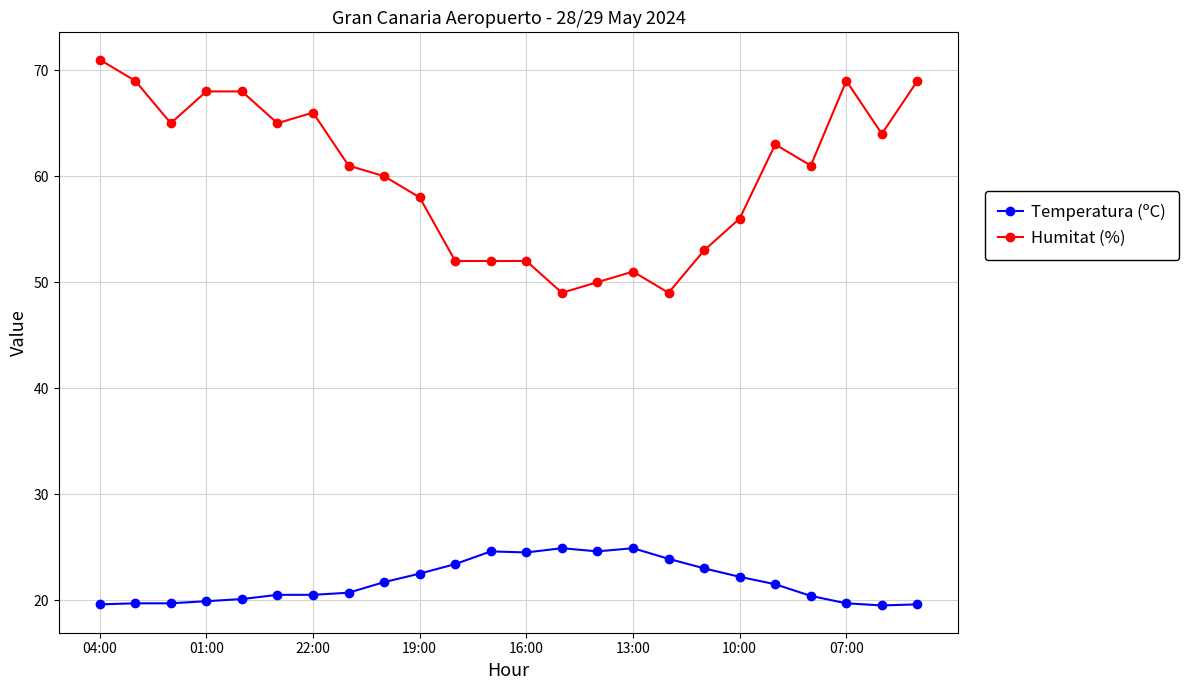

Which series has the largest total across all categories?

Humitat (%)